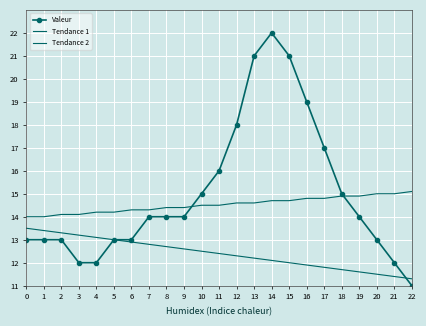

What is the difference between the second highest and second lowest values in the Tendance 2 series?

1.0